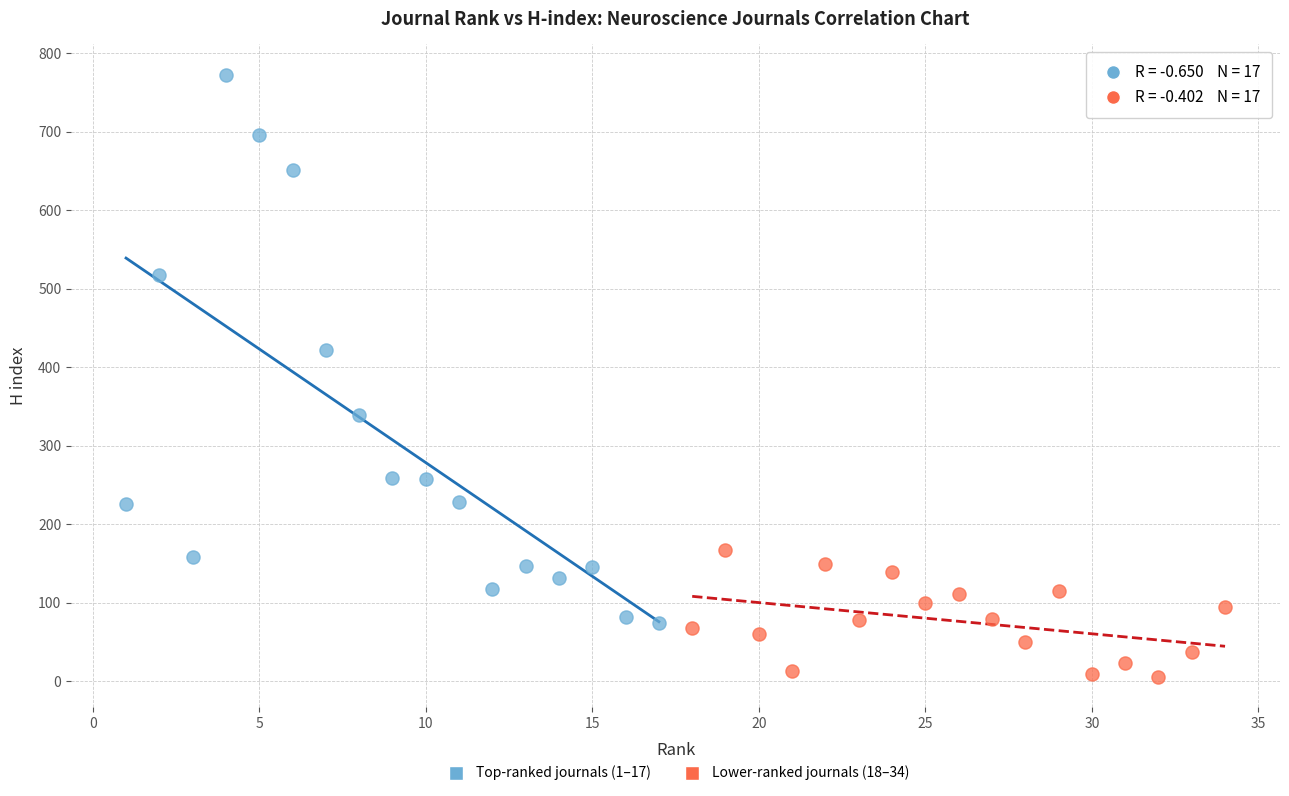

Which series reaches the maximum Y coordinate?

Top-ranked journals (1–17)